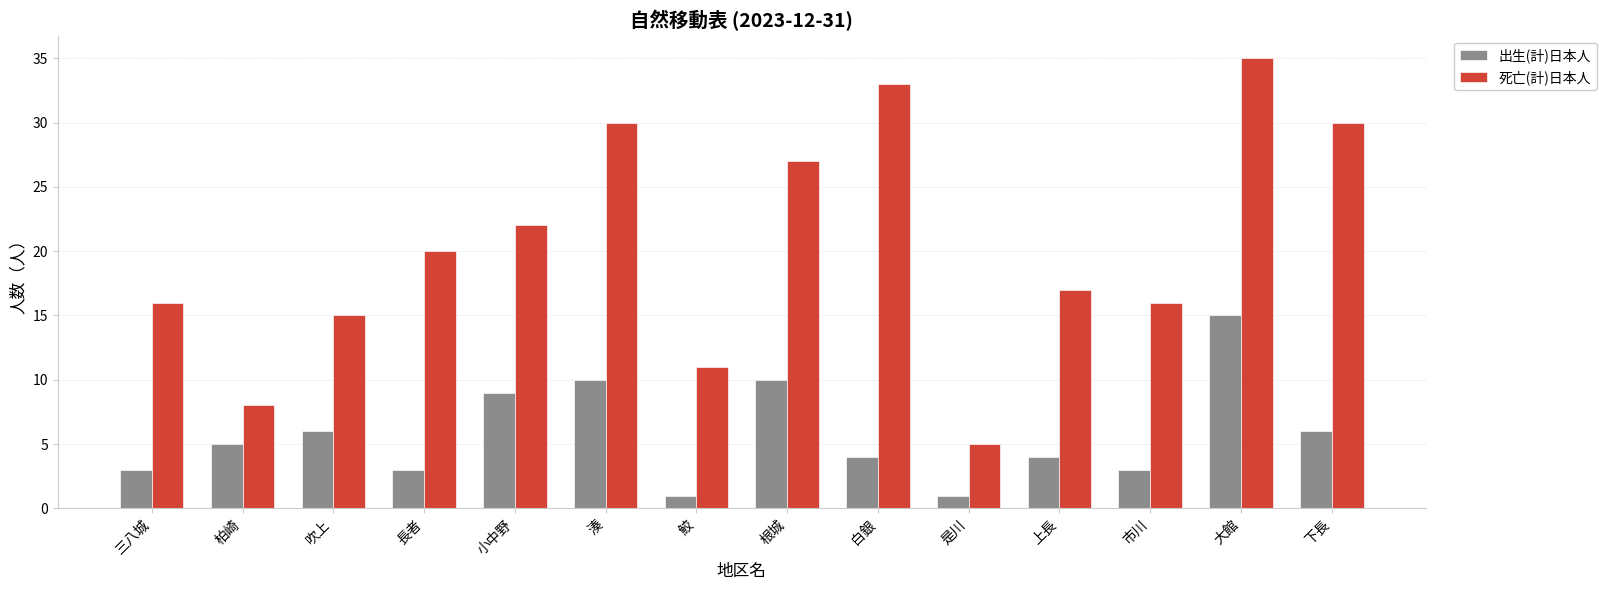

Which category has the highest value in the 死亡(計)日本人 series?

大館